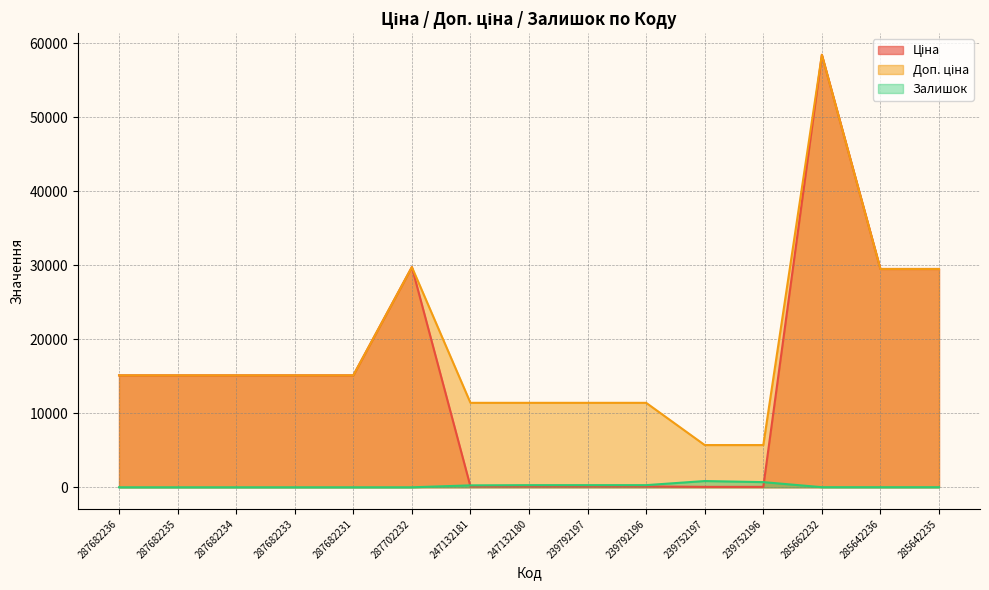

At which label does Доп. ціна first exceed 15120?

287702232